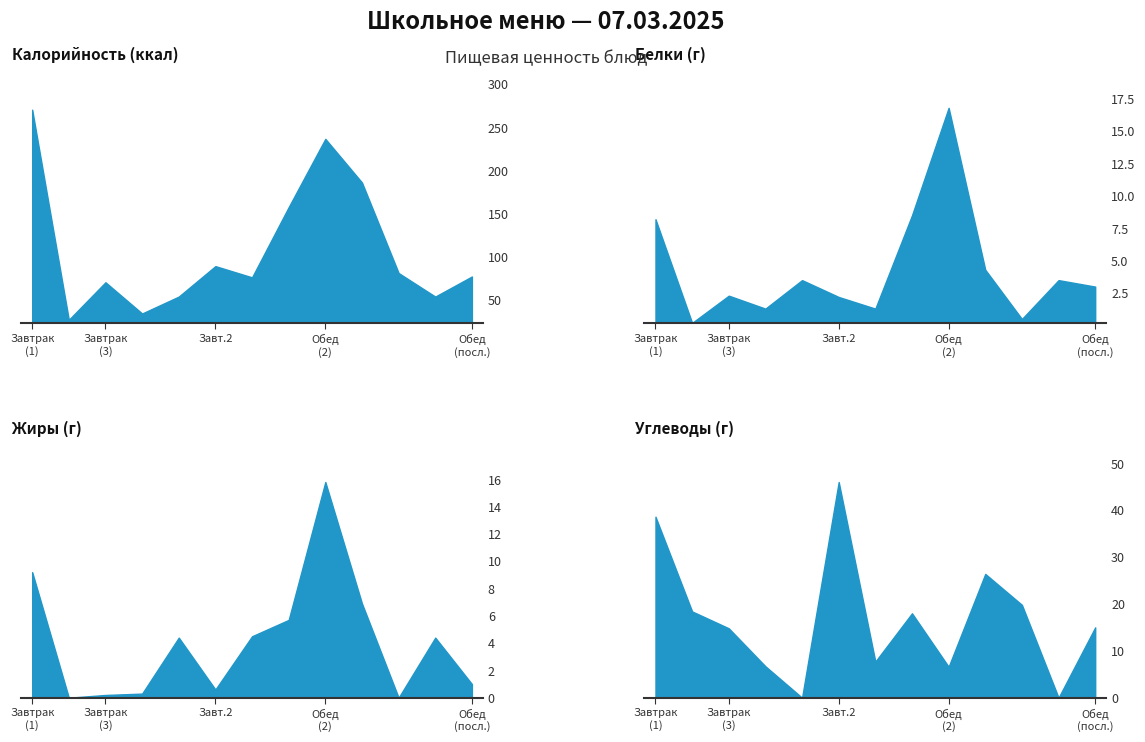

Between Обед
(2) and 9, which is larger?

9